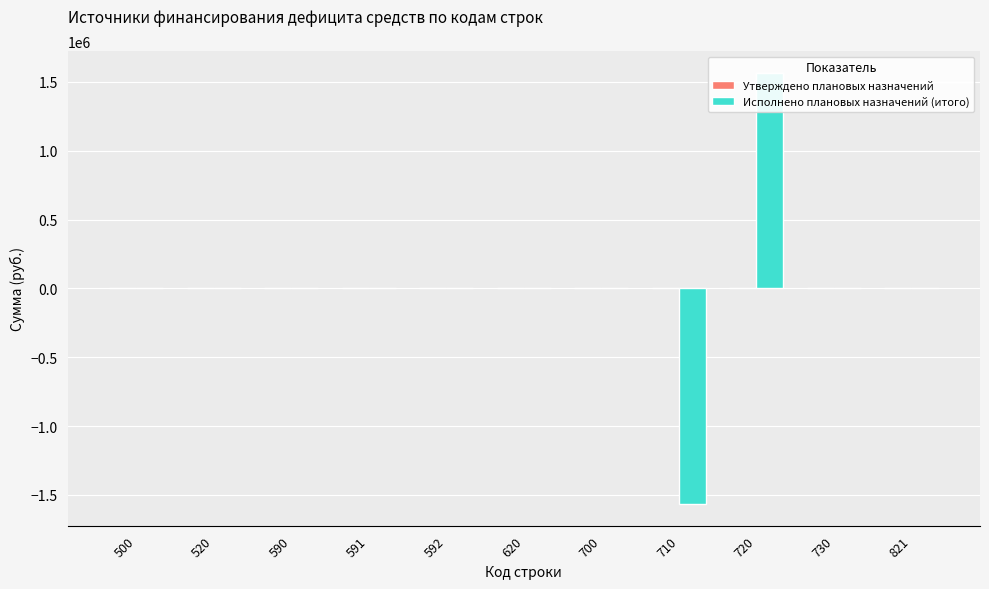

List the series in order of their peak value, highest first.

Исполнено плановых назначений (итого), Утверждено плановых назначений